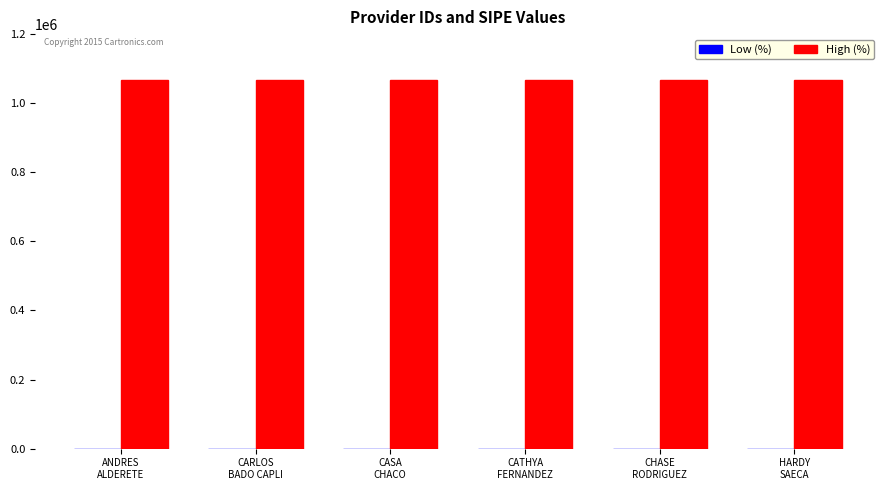

Rank the series by their average value, from highest to lowest.

High (%), Low (%)